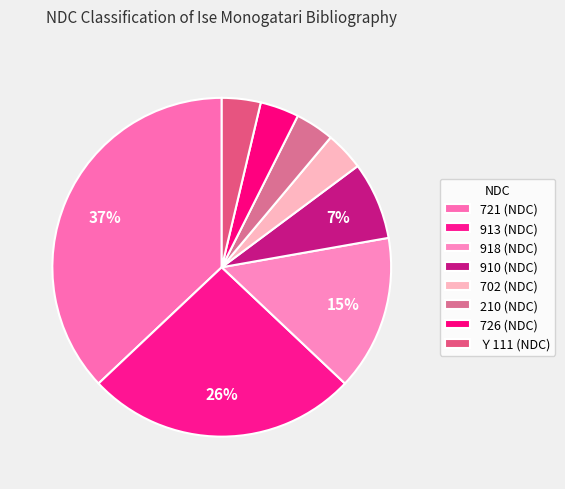

Count the number of slices in the pie.

8